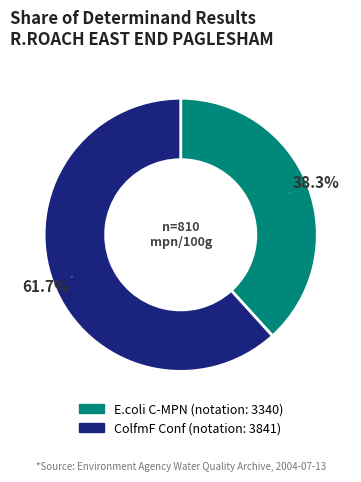

What is the total percentage of ColfmF Conf and E.coli C-MPN?

100.0%